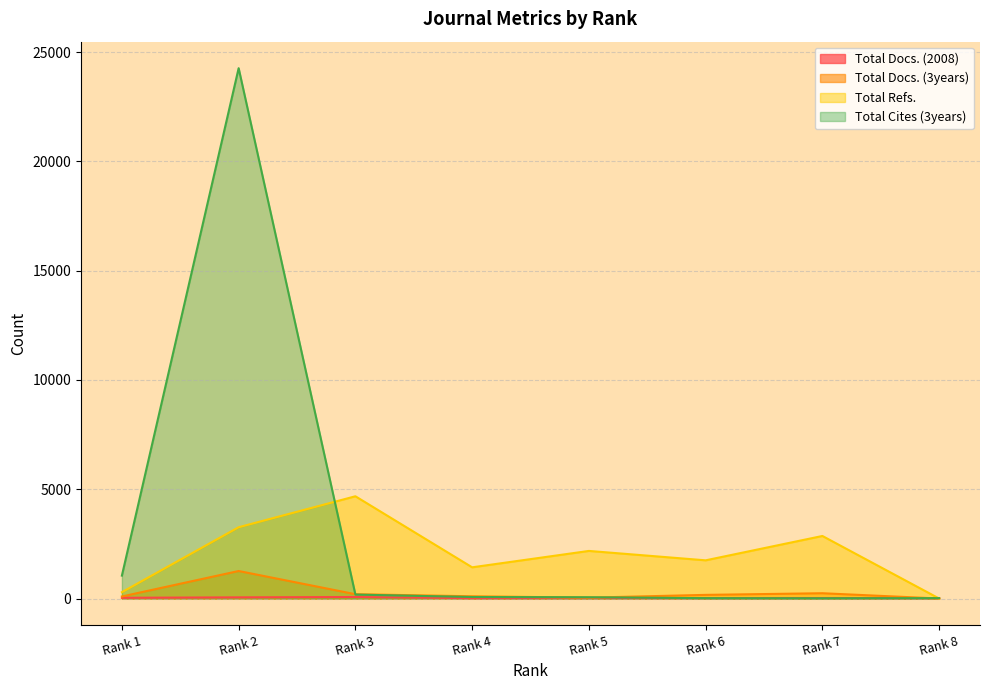

How many lines are shown in the chart?

4